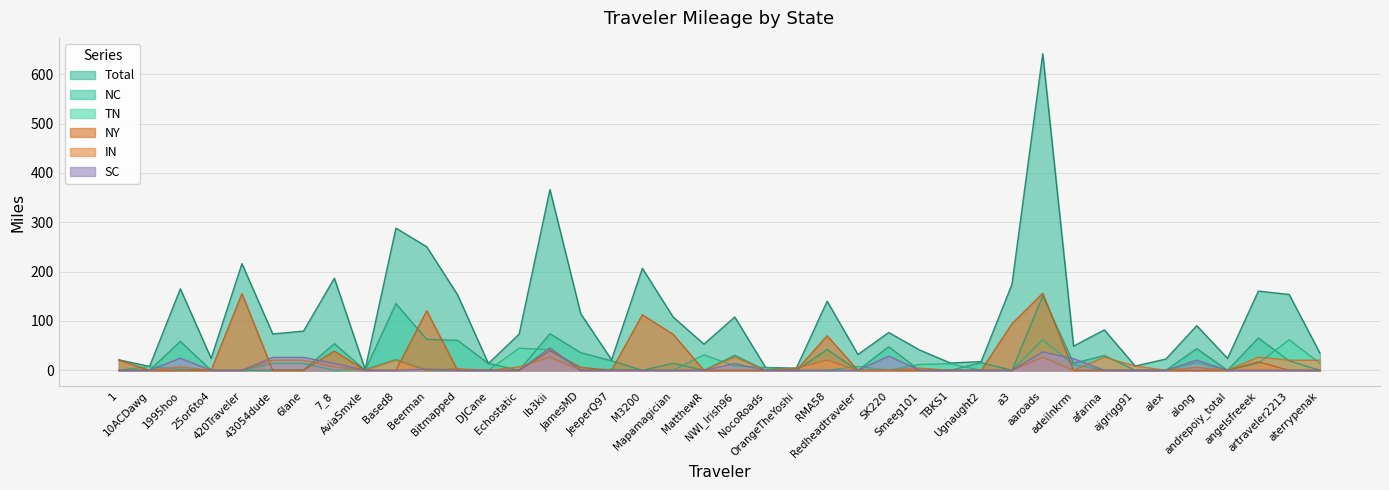

Where is TN nearest to the value 30?

MatthewR